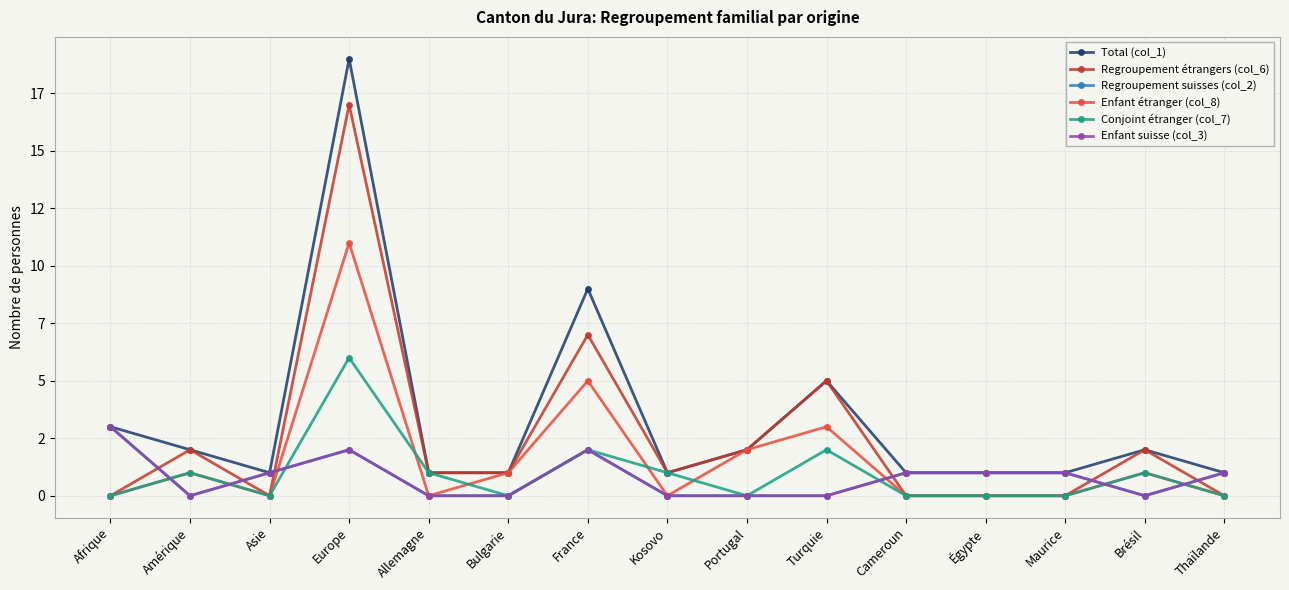

What is the label of the 14th point from the left?

Brésil